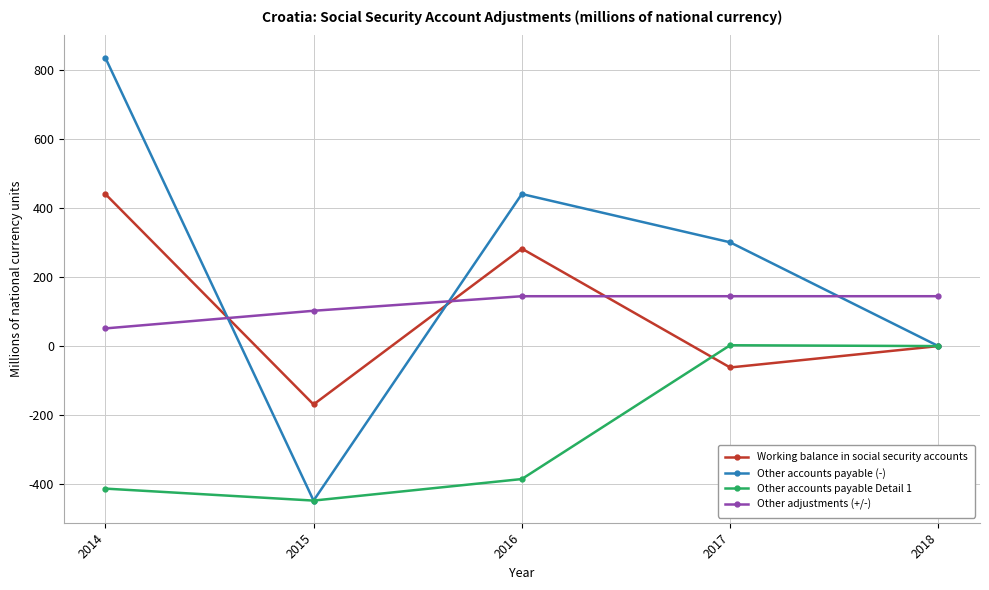

At which label is Other accounts payable Detail 1 closest to -222?

2016